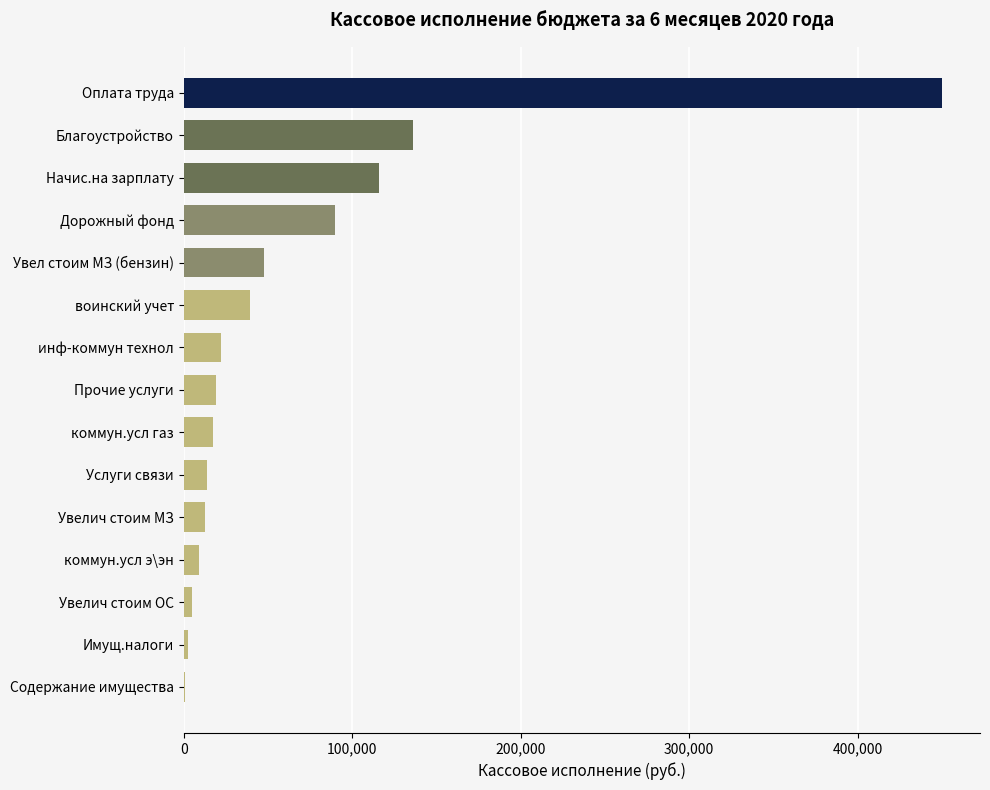

Where is the data nearest to the value 225538?

Благоустройство